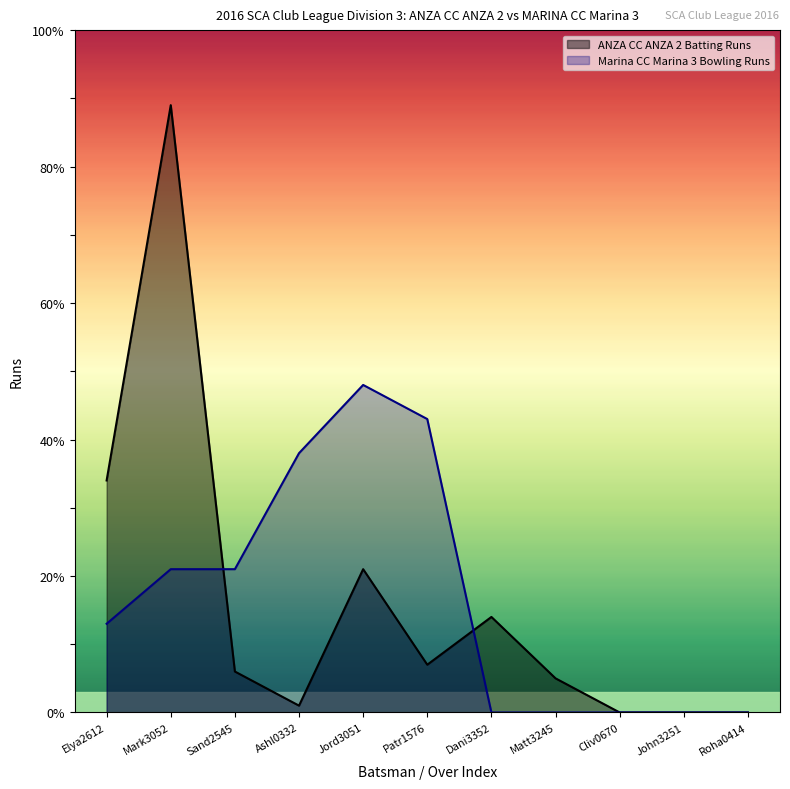

How many data points in Marina CC Marina 3 Bowling Runs are less than 13?

5